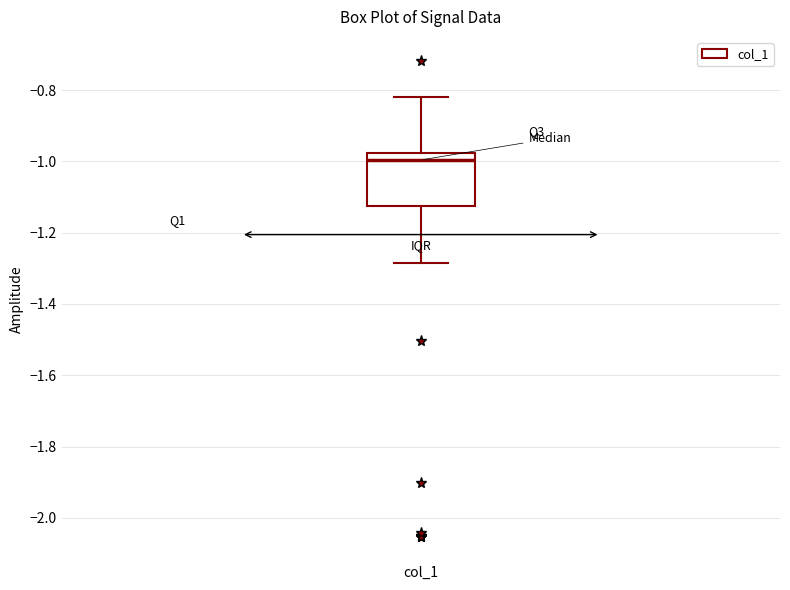

Where is the lower edge of the box for col_1 on the y-axis? The values are not printed on the chart, so give them approximately, as read against the axis.

-1.12